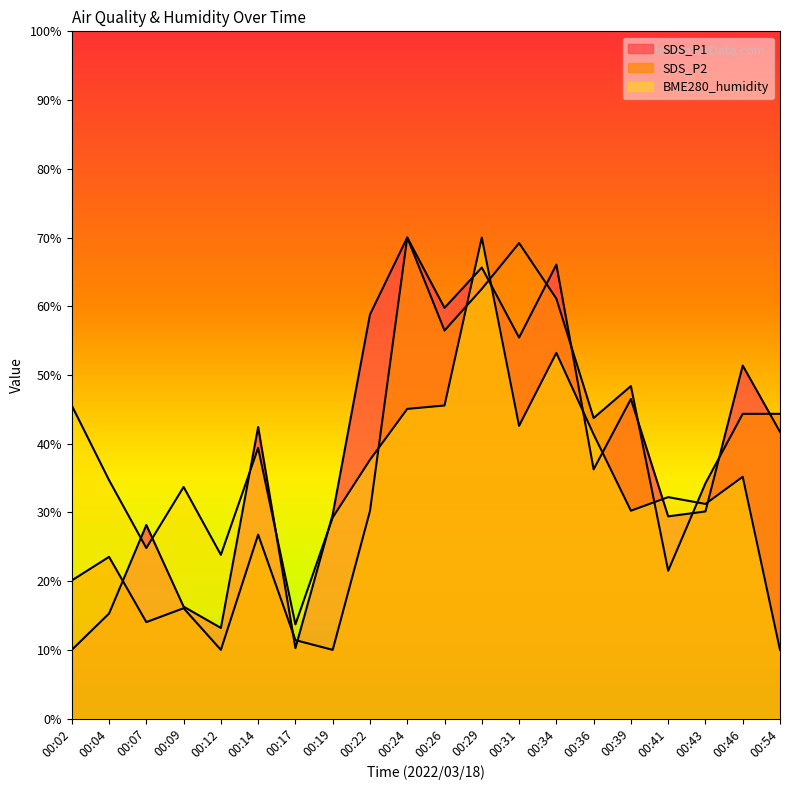

How many values in the SDS_P2 series exceed 34?

10